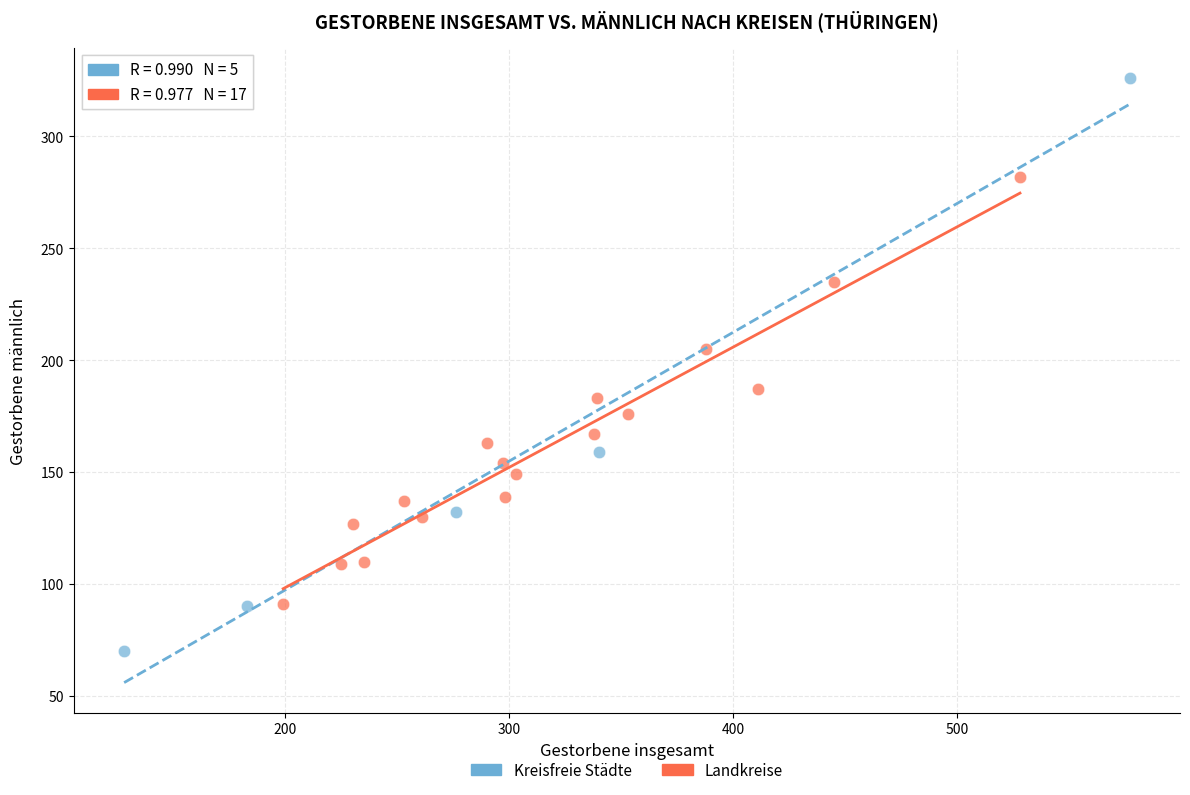

Which series contains the highest Y value?

Kreisfreie Städte